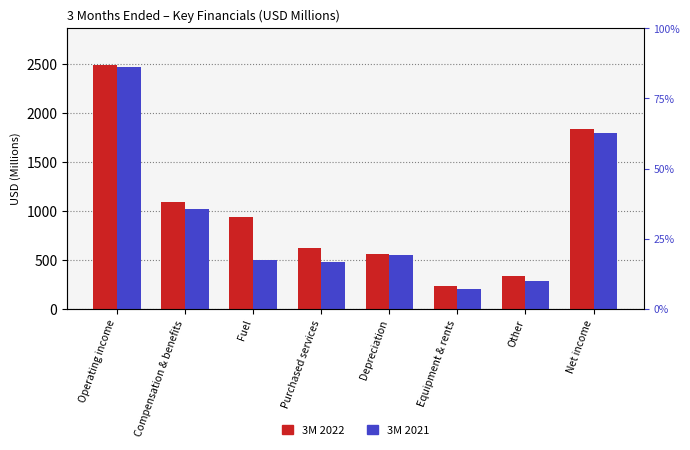

What is the difference between the highest and lowest values at Depreciation?

9